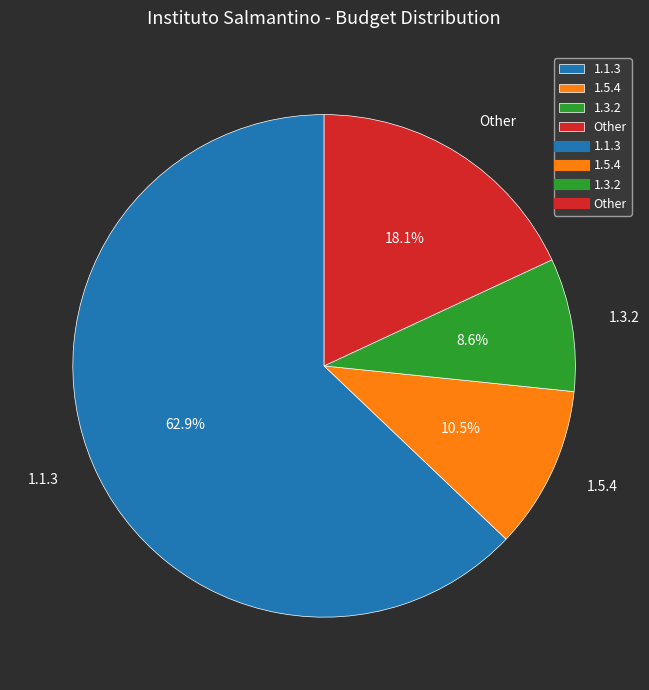

Does any single category account for the majority?

Yes